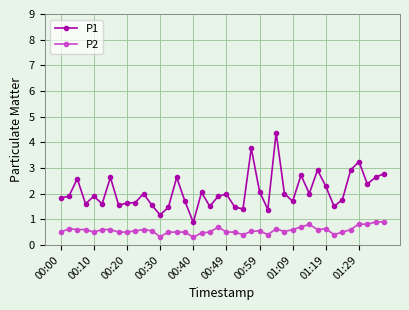

True or false: P2 and P1 intersect in this chart.

False